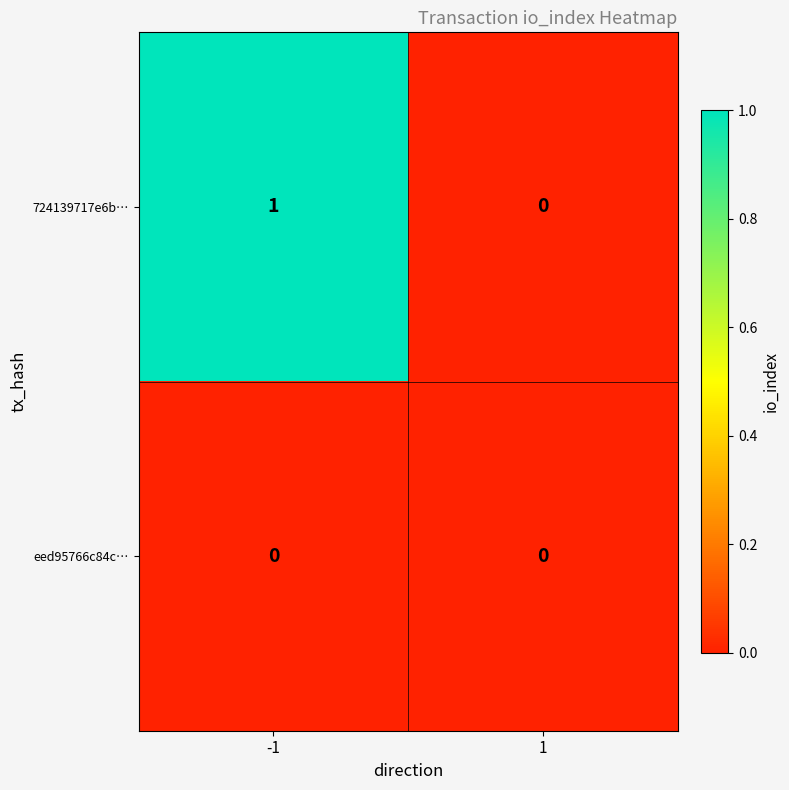

Is it true that 724139717e6b… equals 0 at 1?

True